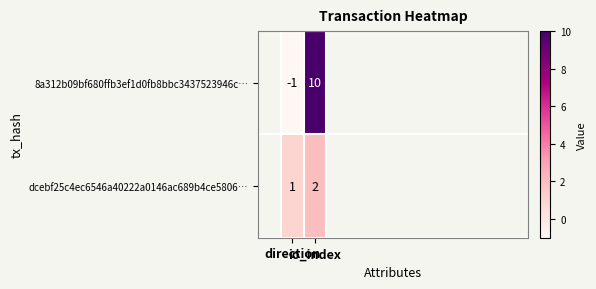

What is the maximum value shown in the chart?

10